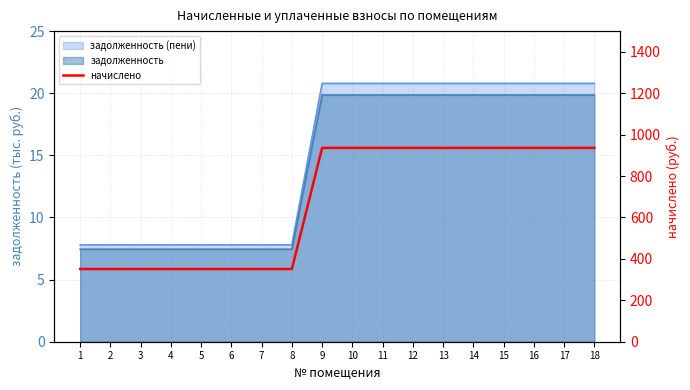

How many values are between 351 and 936?

18